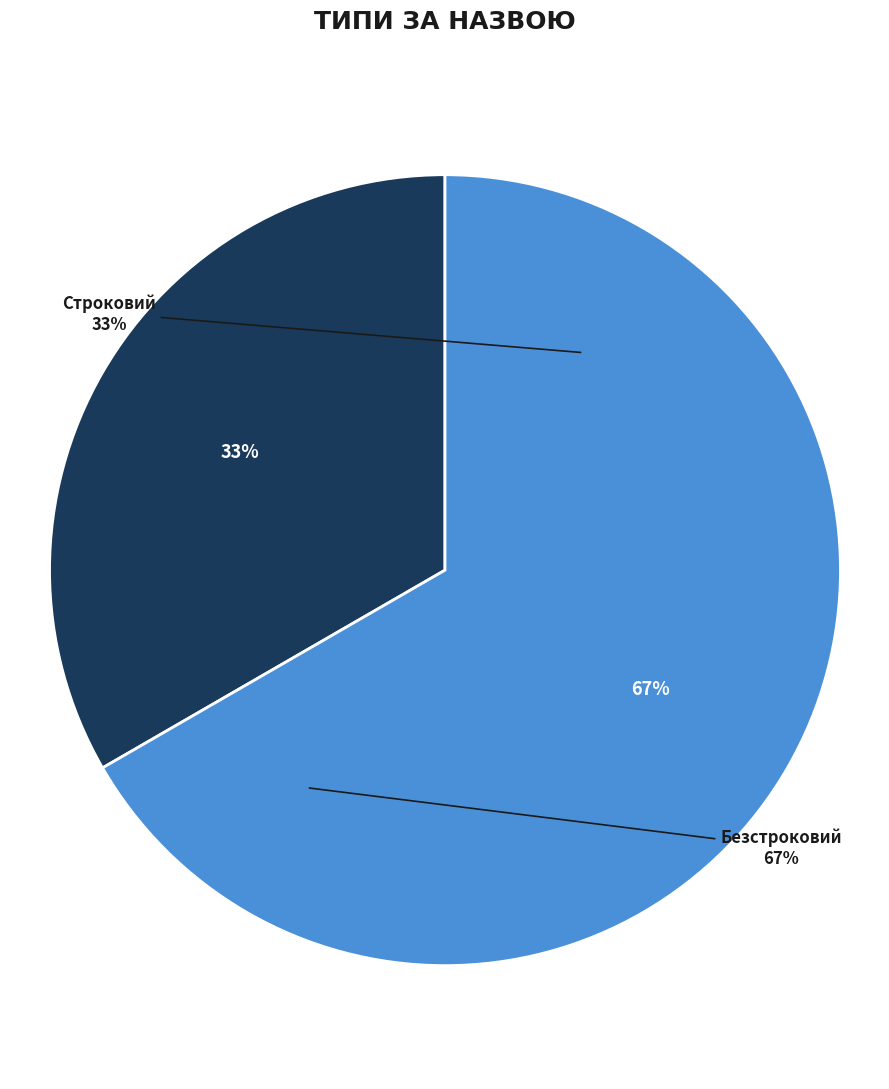

To the nearest percent, what is the combined percentage of Безстроковий and Строковий?

100%